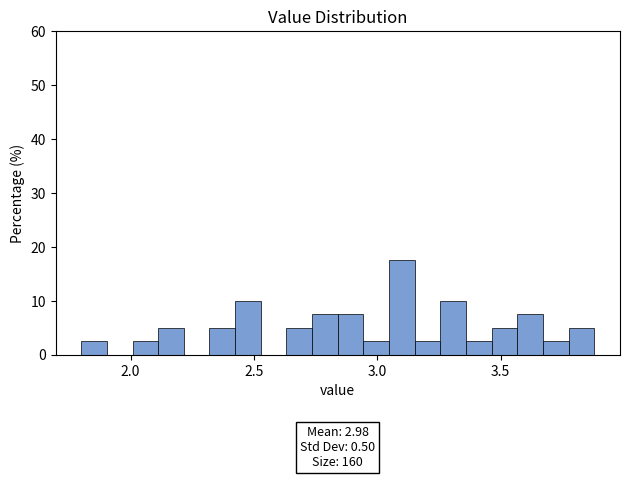

Read against the x-axis, roughly where is the centre of the tallest bar?

3.10